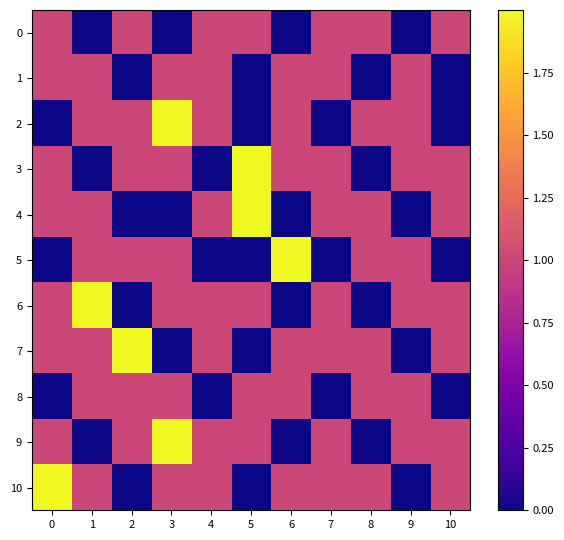

Reading left to right, extract all data points from this chart.

0: 0=1	1=0	2=1	3=0	4=1	5=1	6=0	7=1	8=1	9=0	10=1
1: 0=1	1=1	2=0	3=1	4=1	5=0	6=1	7=1	8=0	9=1	10=0
2: 0=0	1=1	2=1	3=2	4=1	5=0	6=1	7=0	8=1	9=1	10=0
3: 0=1	1=0	2=1	3=1	4=0	5=2	6=1	7=1	8=0	9=1	10=1
4: 0=1	1=1	2=0	3=0	4=1	5=2	6=0	7=1	8=1	9=0	10=1
5: 0=0	1=1	2=1	3=1	4=0	5=0	6=2	7=0	8=1	9=1	10=0
6: 0=1	1=2	2=0	3=1	4=1	5=1	6=0	7=1	8=0	9=1	10=1
7: 0=1	1=1	2=2	3=0	4=1	5=0	6=1	7=1	8=1	9=0	10=1
8: 0=0	1=1	2=1	3=1	4=0	5=1	6=1	7=0	8=1	9=1	10=0
9: 0=1	1=0	2=1	3=2	4=1	5=1	6=0	7=1	8=0	9=1	10=1
10: 0=2	1=1	2=0	3=1	4=1	5=0	6=1	7=1	8=1	9=0	10=1